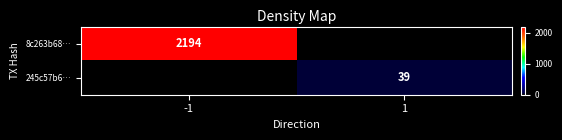

Is it true that 8c263b68… equals 1420 at -1?

False